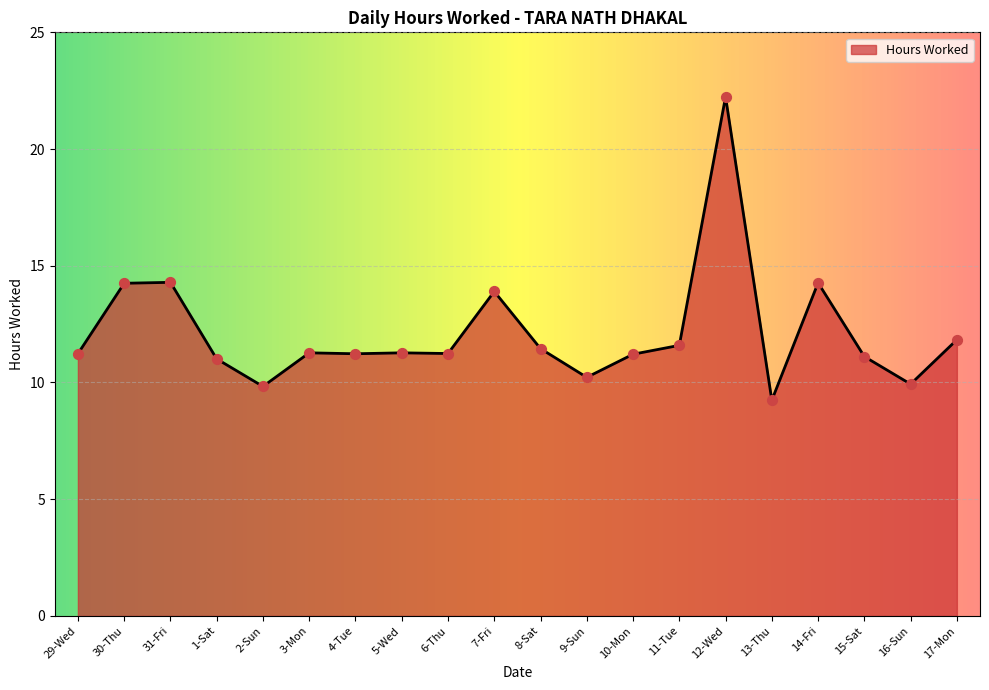

What is the change in value from 2-Sun to 3-Mon?

+1.4